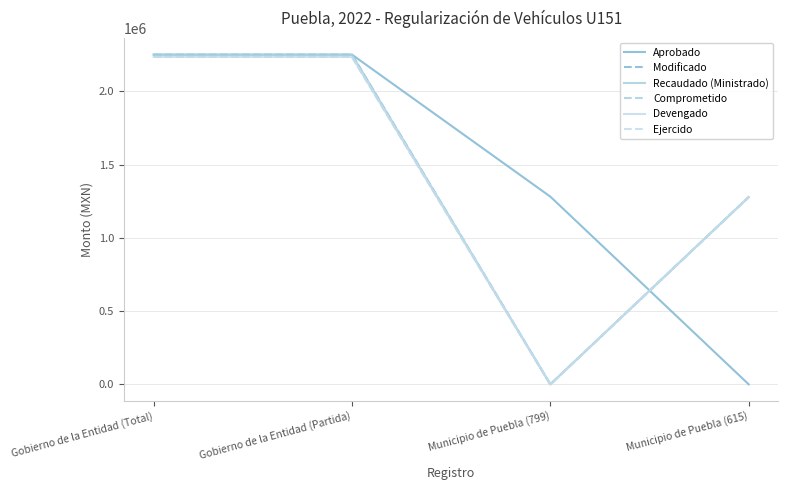

Is this an area chart (filled region under the line)?

No